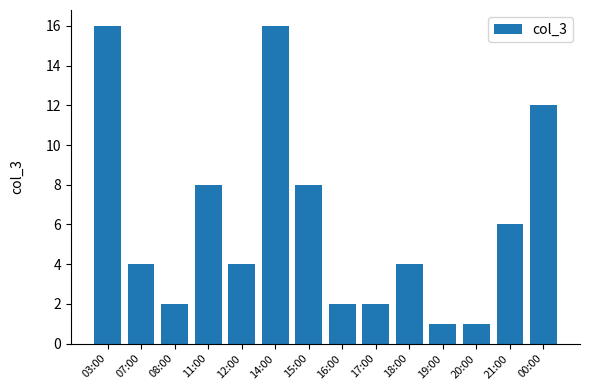

Approximately how many times larger is the value at 11:00 compared to 03:00?

0.5